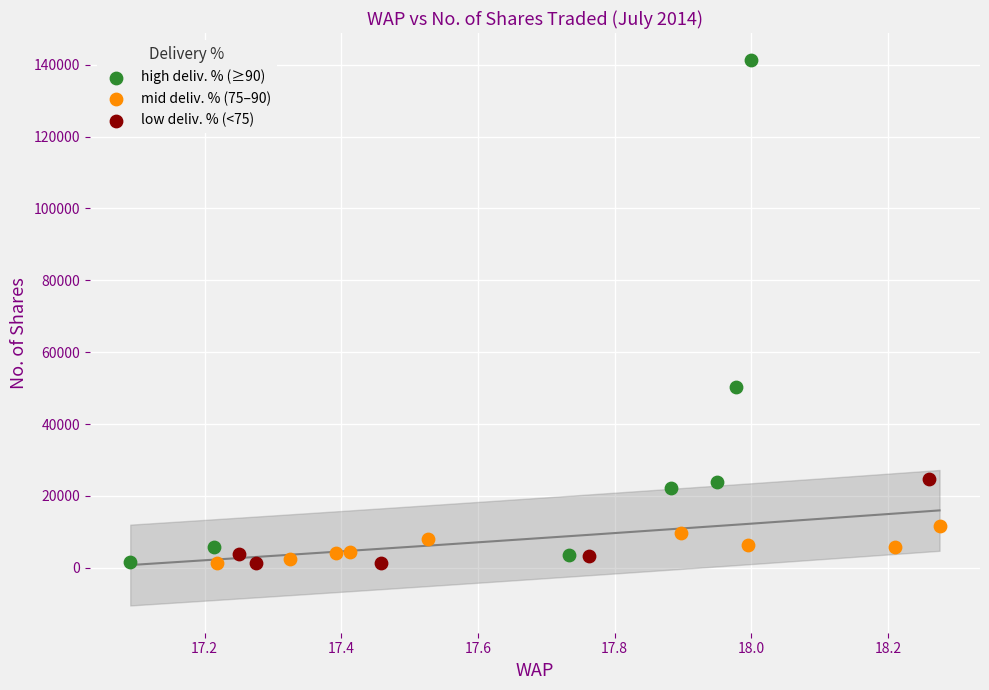

Which series contains the highest Y value?

high deliv. % (≥90)